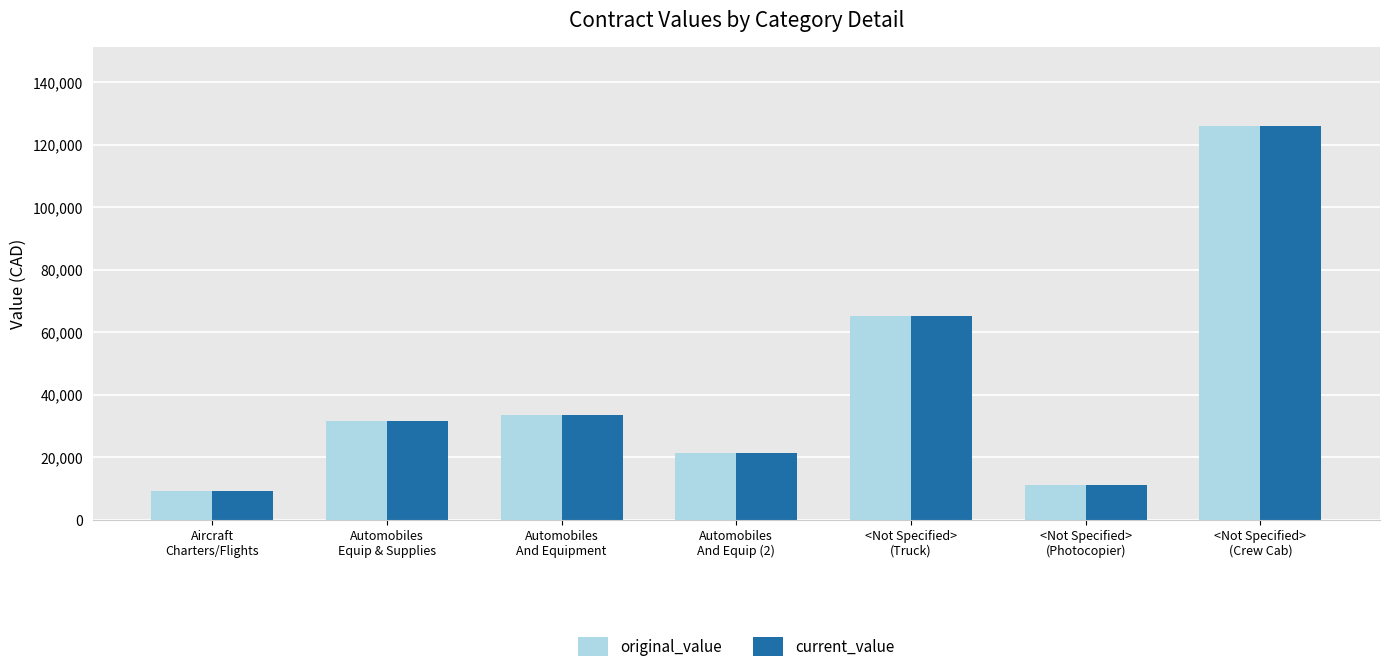

What is the greatest value displayed?

125911.0